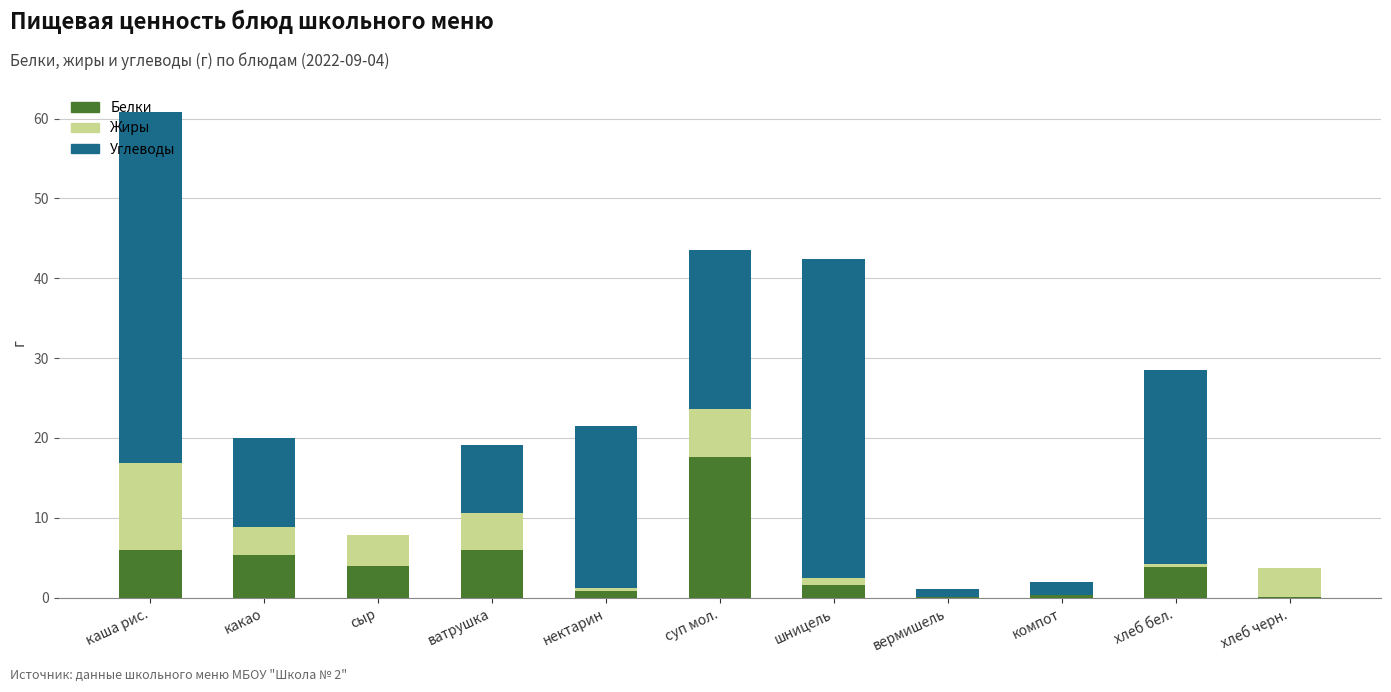

How many values in the Белки series exceed 3?

6